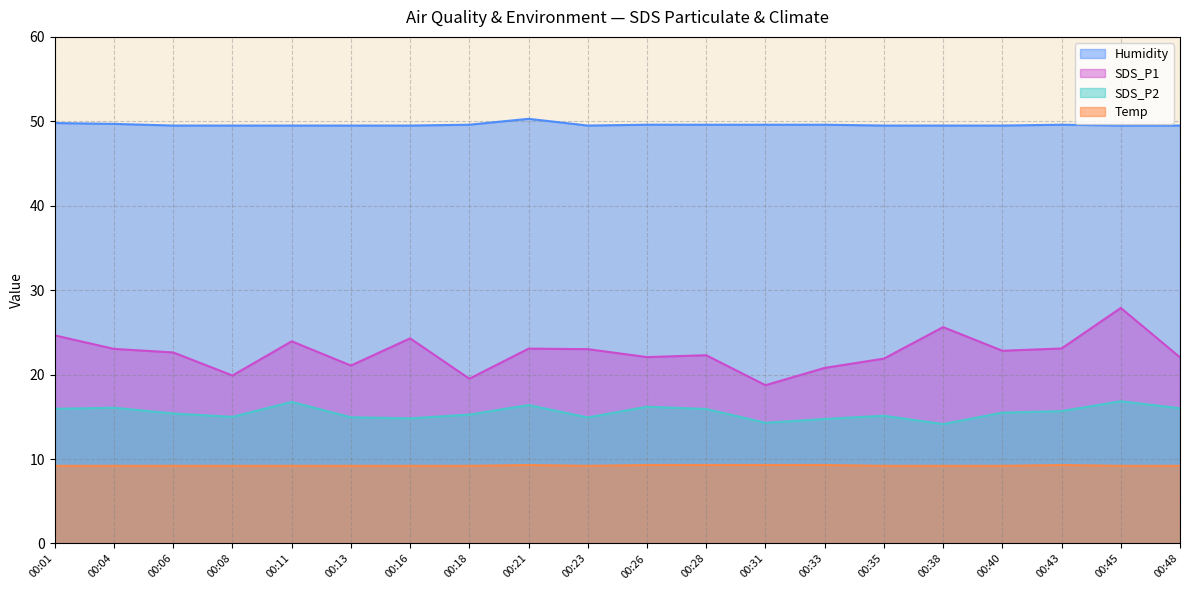

At which label is Temp closest to 9?

00:01